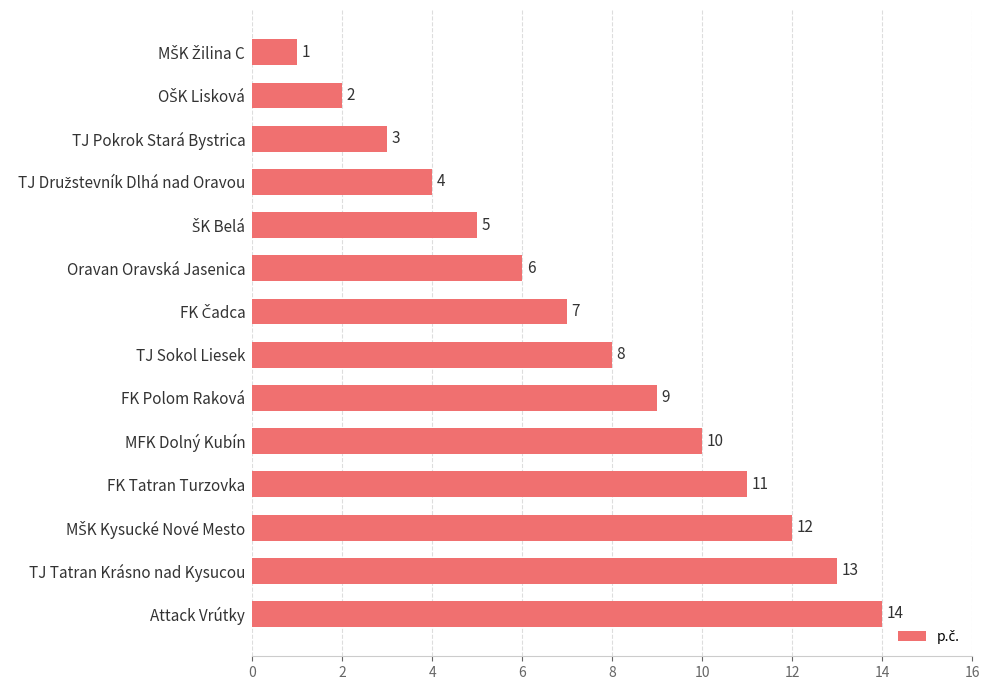

Between Oravan Oravská Jasenica and TJ Pokrok Stará Bystrica, which is larger?

Oravan Oravská Jasenica